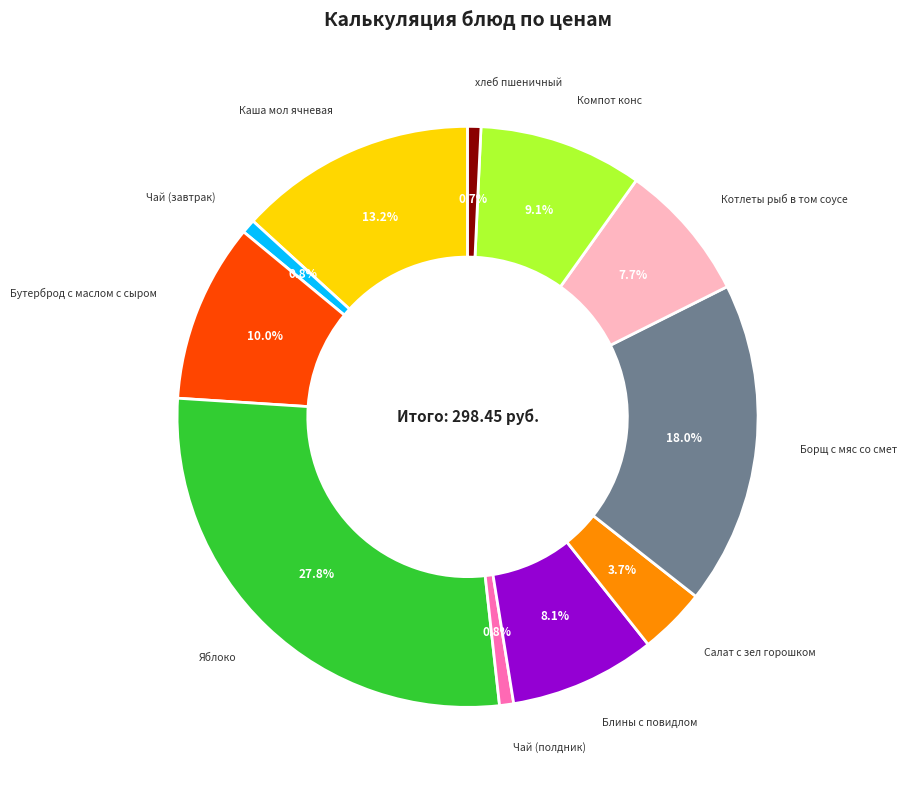

Does any single category account for the majority?

No